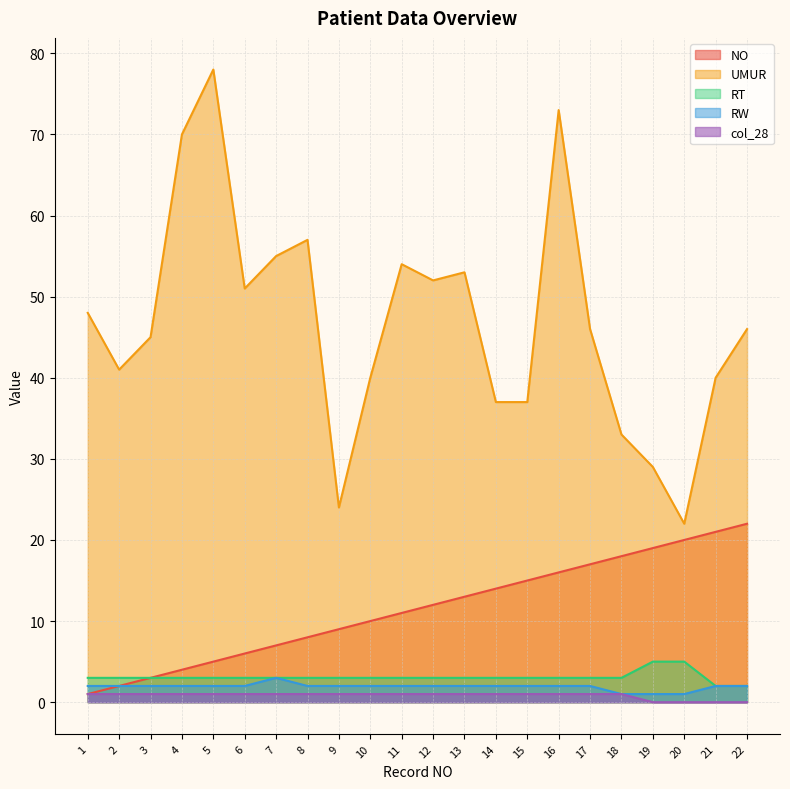

Does the chart display data point markers on the line(s)?

No